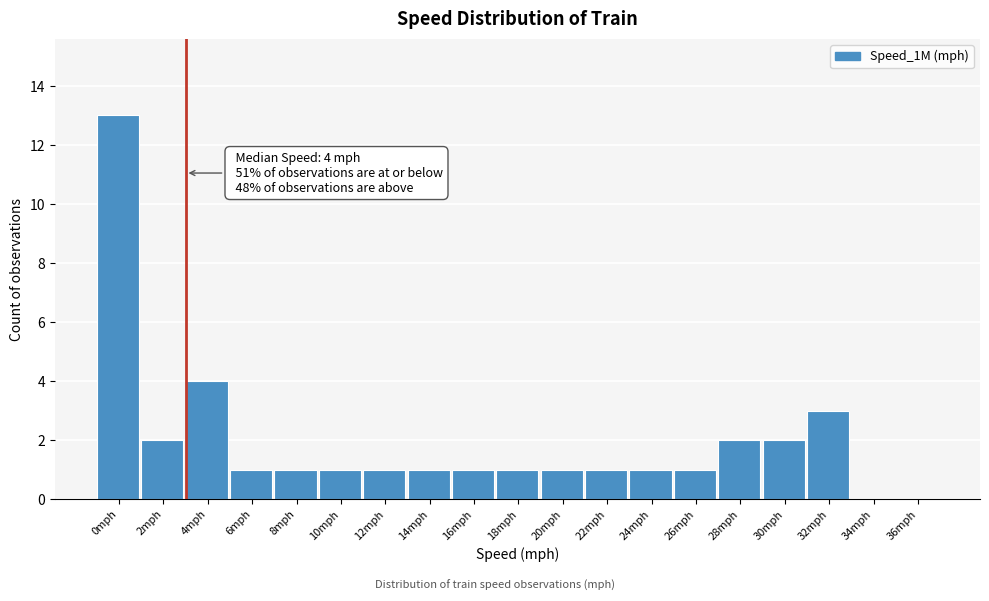

Reading left to right, what are all the values shown in this chart?

0mph=13	2mph=2	4mph=4	6mph=1	8mph=1	10mph=1	12mph=1	14mph=1	16mph=1	18mph=1	20mph=1	22mph=1	24mph=1	26mph=1	28mph=2	30mph=2	32mph=3	34mph=0	36mph=0